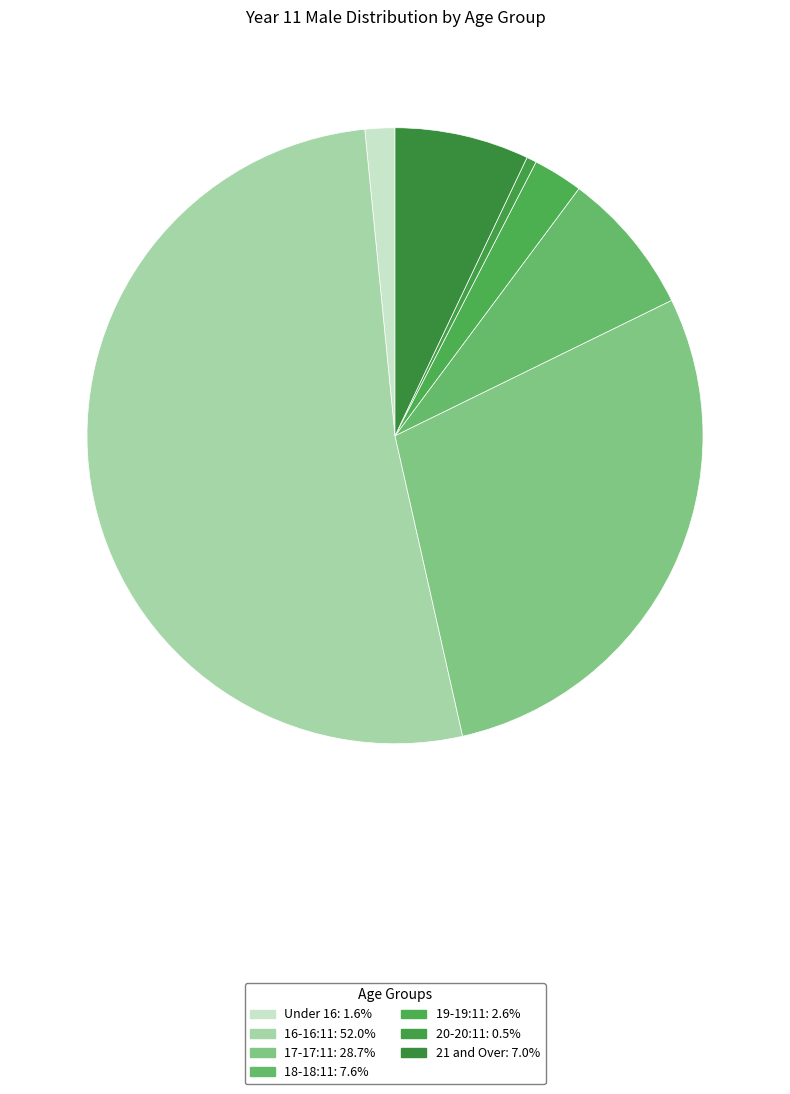

Which category has the smallest portion of the pie?

20-20:11